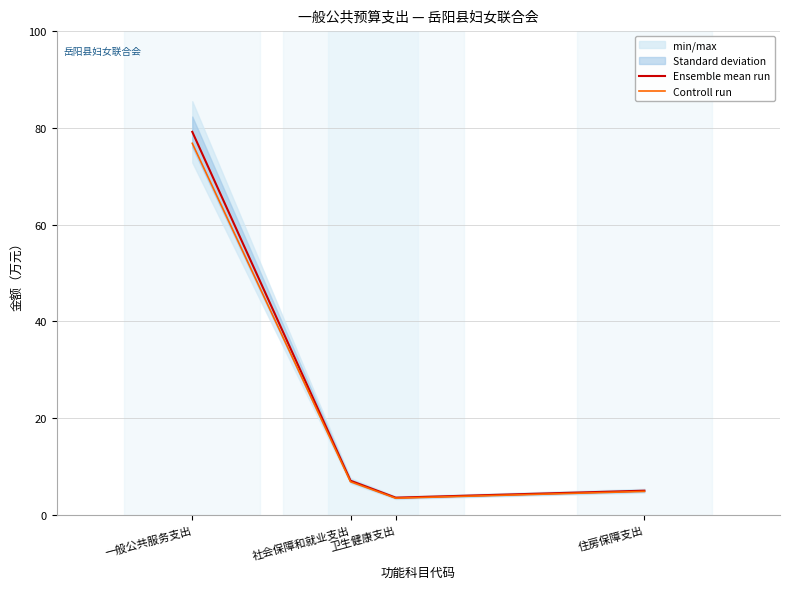

True or false: Controll run and Ensemble mean run cross at least once.

False